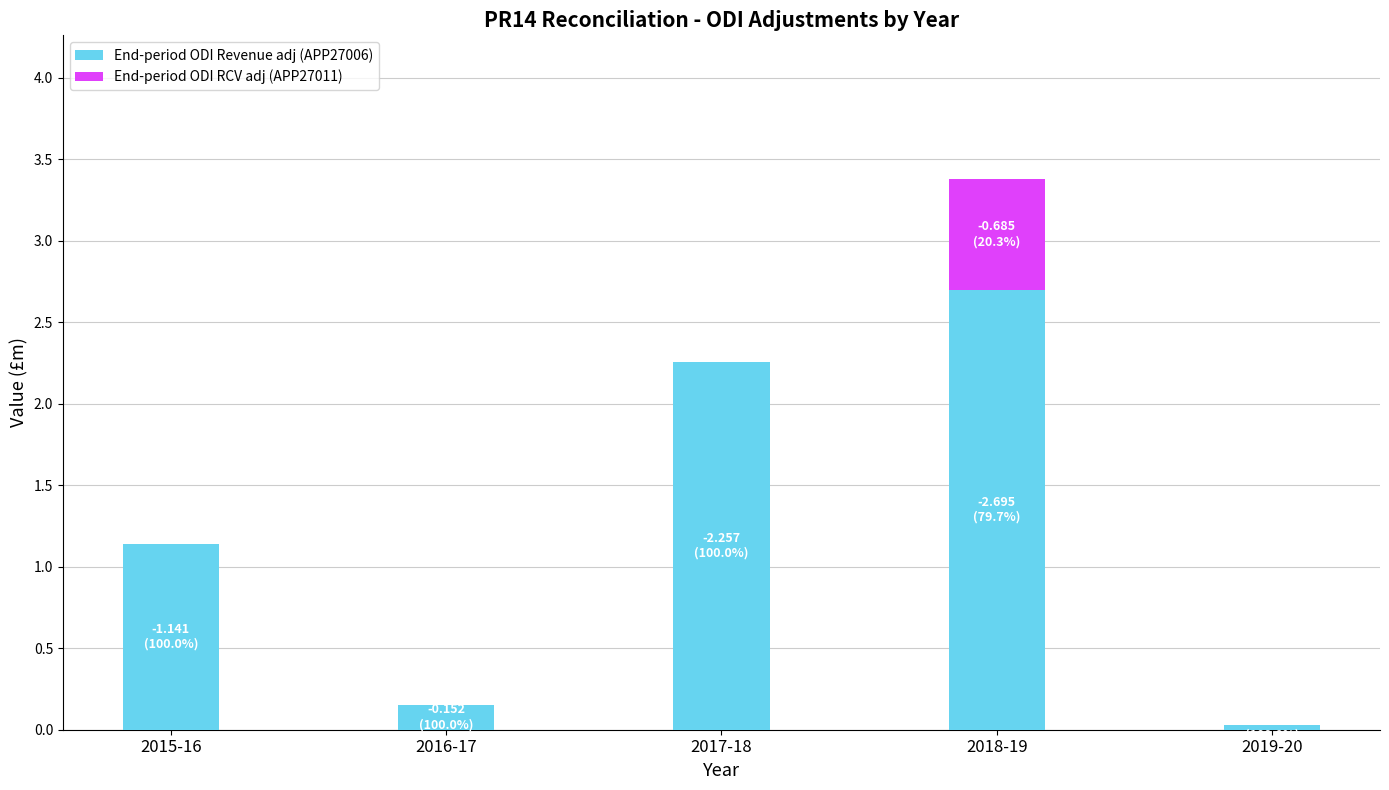

What are all the series names shown in the legend?

End-period ODI Revenue adj (APP27006), End-period ODI RCV adj (APP27011)